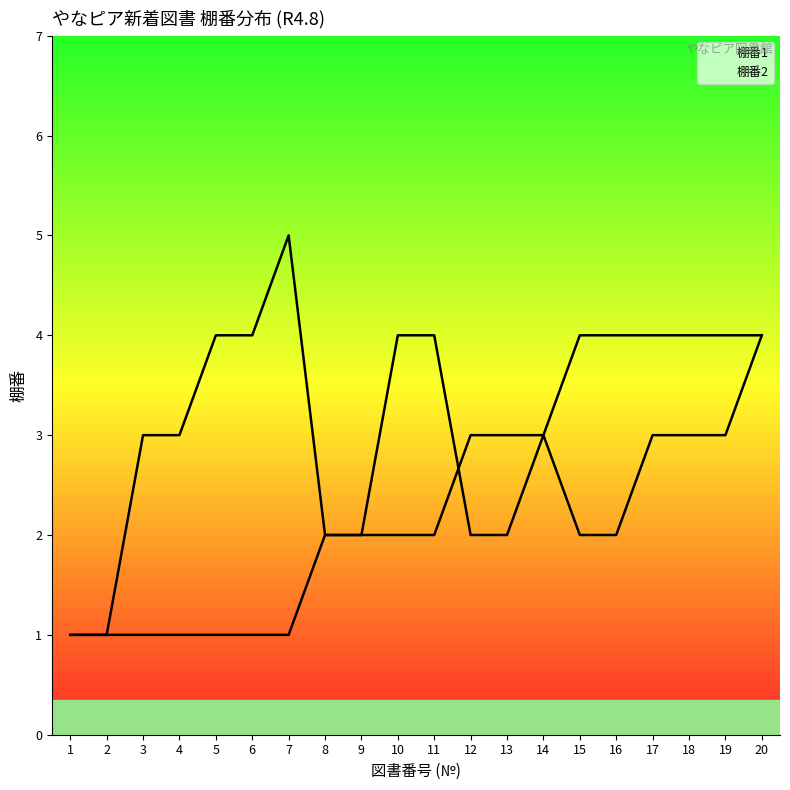

What is the spread (max minus min) of values at 17?

1